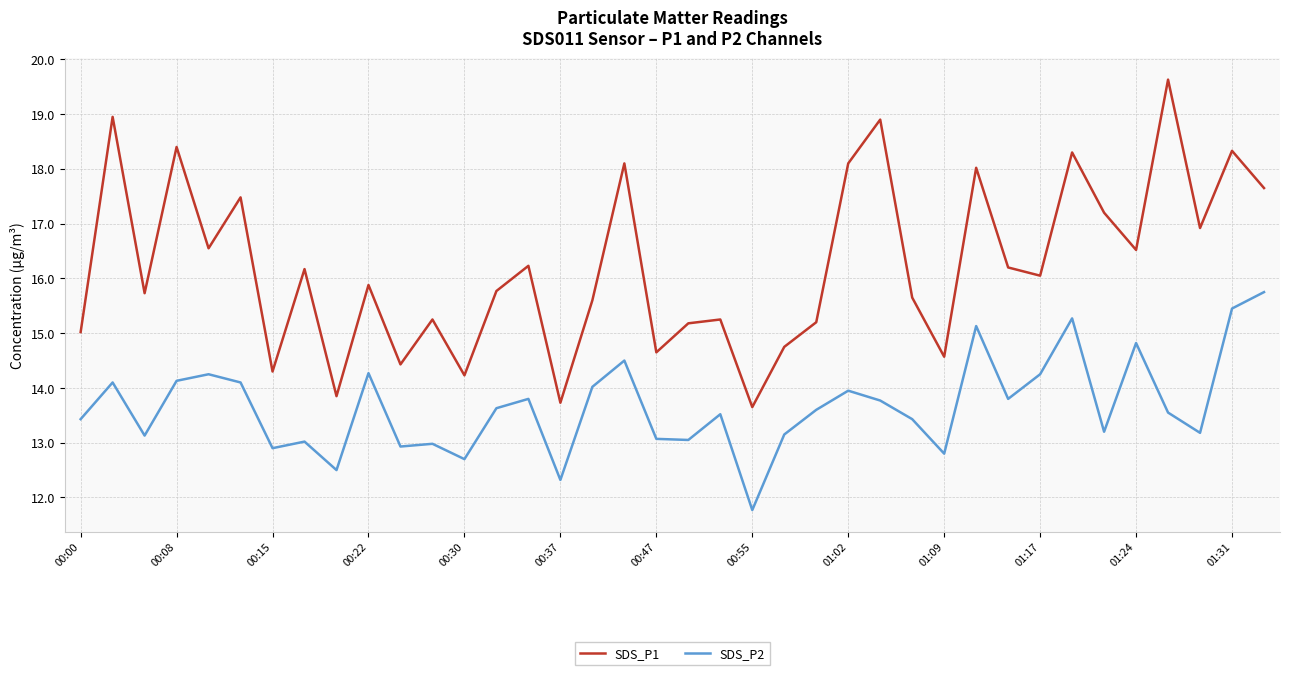

What is the average value of the SDS_P2 series?

13.7